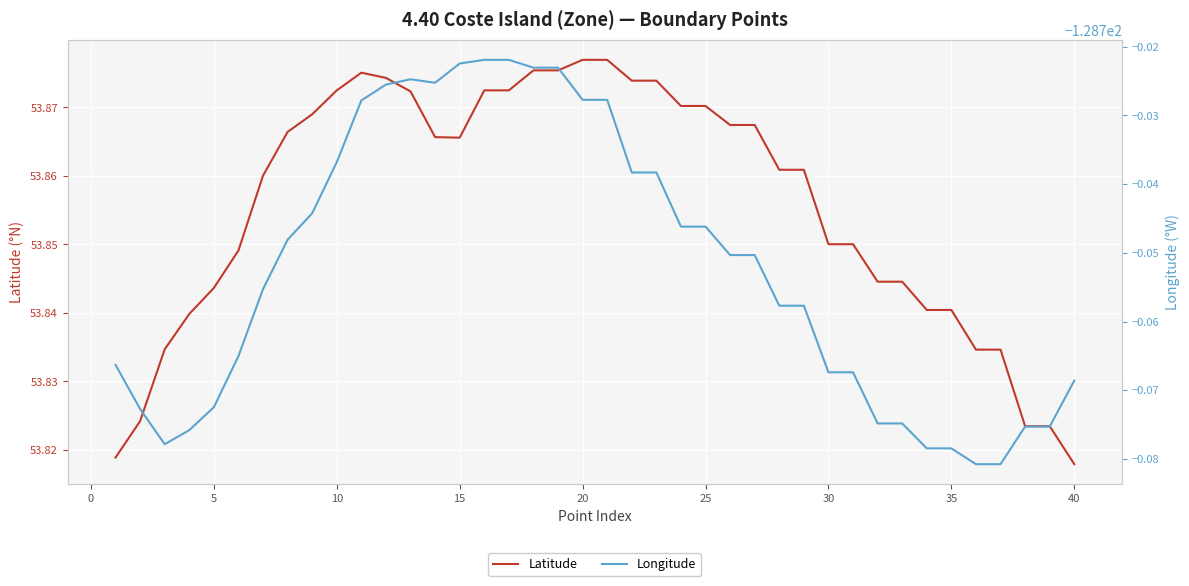

The value of Latitude at 20 is 31.7. True or false?

False